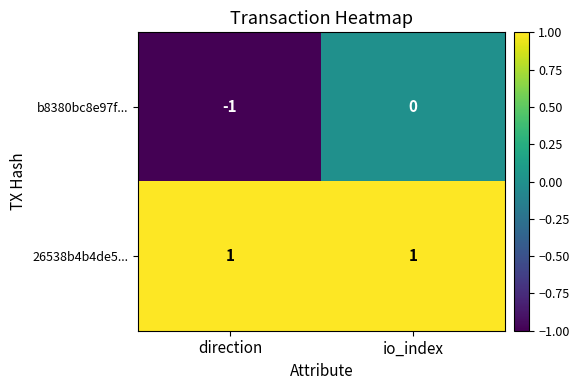

Reading left to right, transcribe all the data shown in this chart.

b8380bc8e97f...: -1	0
26538b4b4de5...: 1	1